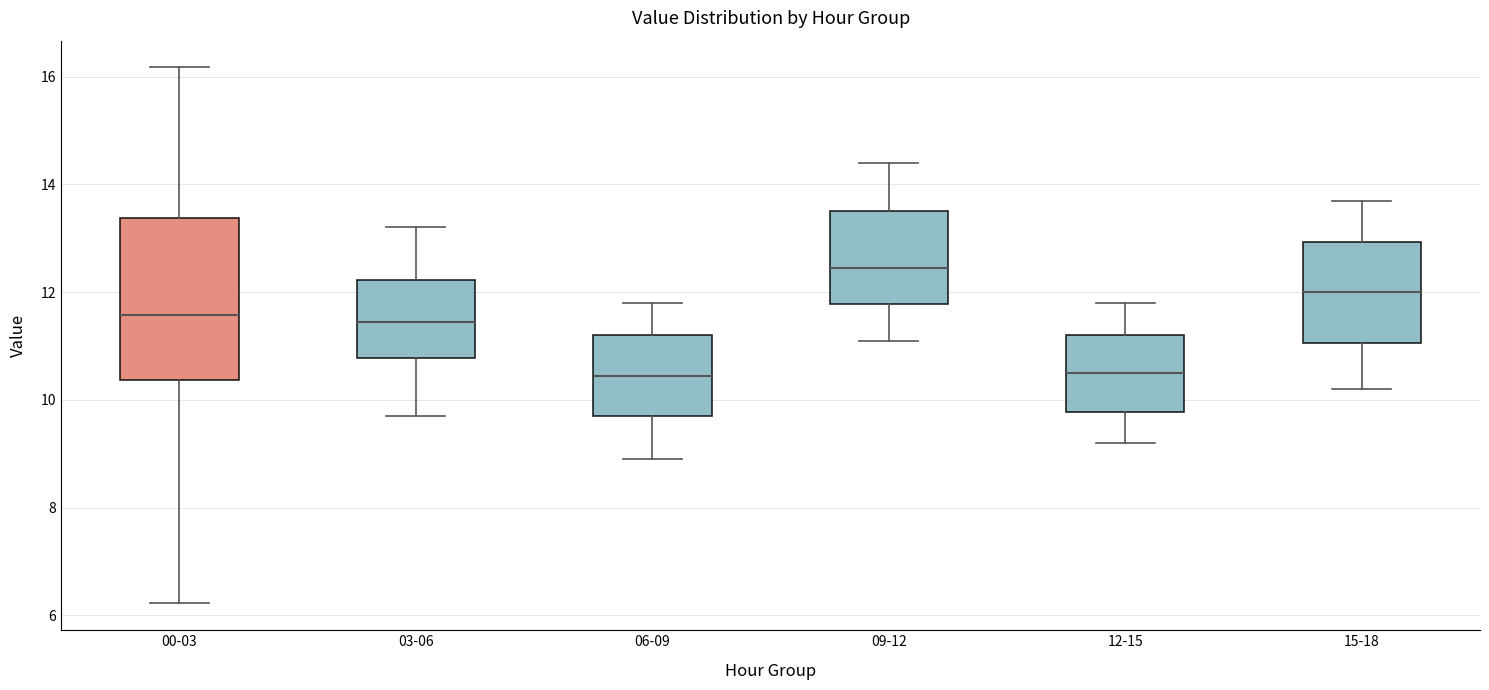

Where does the median line of the box for 00-03 sit on the y-axis? The values are not printed on the chart, so give them approximately, as read against the axis.

11.6